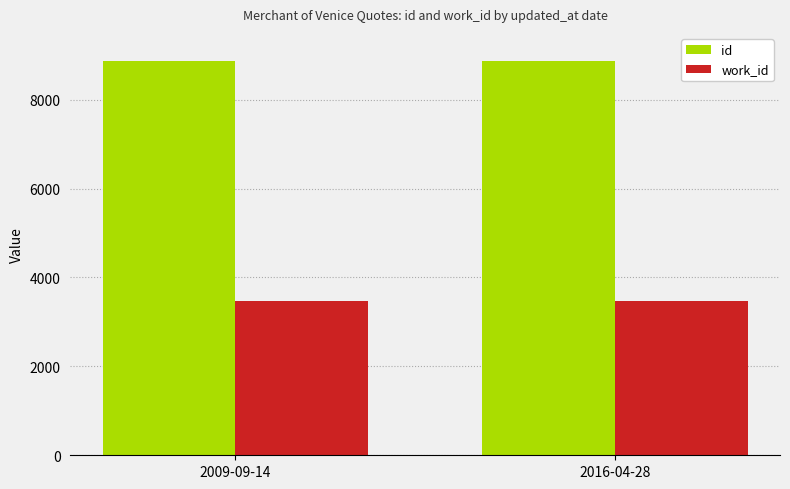

Is the value of id at 2016-04-28 greater than the value of work_id at 2009-09-14?

Yes